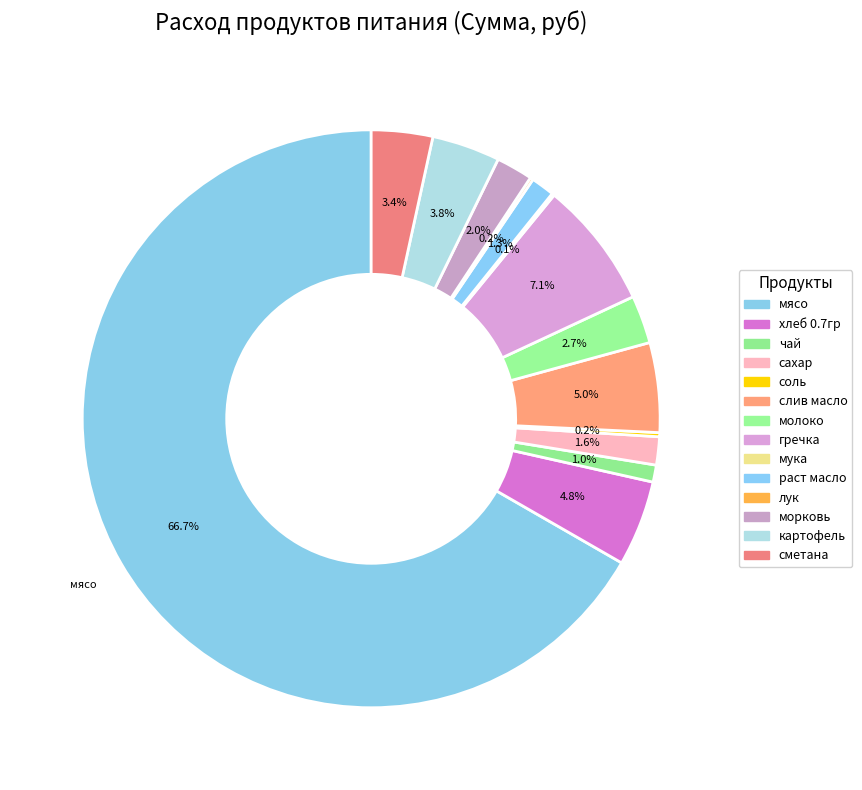

To the nearest percent, what is the difference between the морковь and раст масло slice percentages?

1%